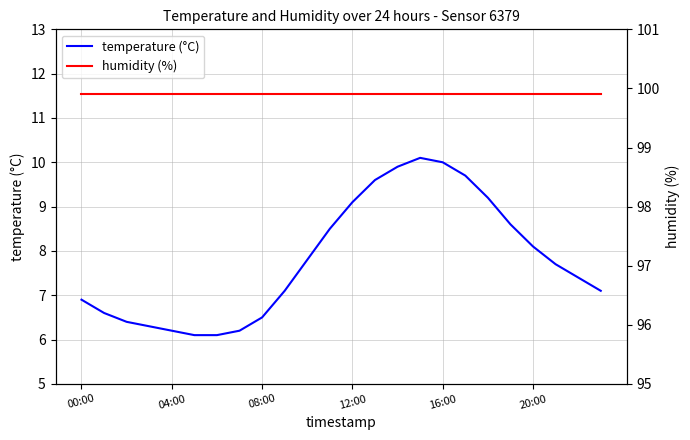

How many values in the temperature (°C) series are below 7?

9